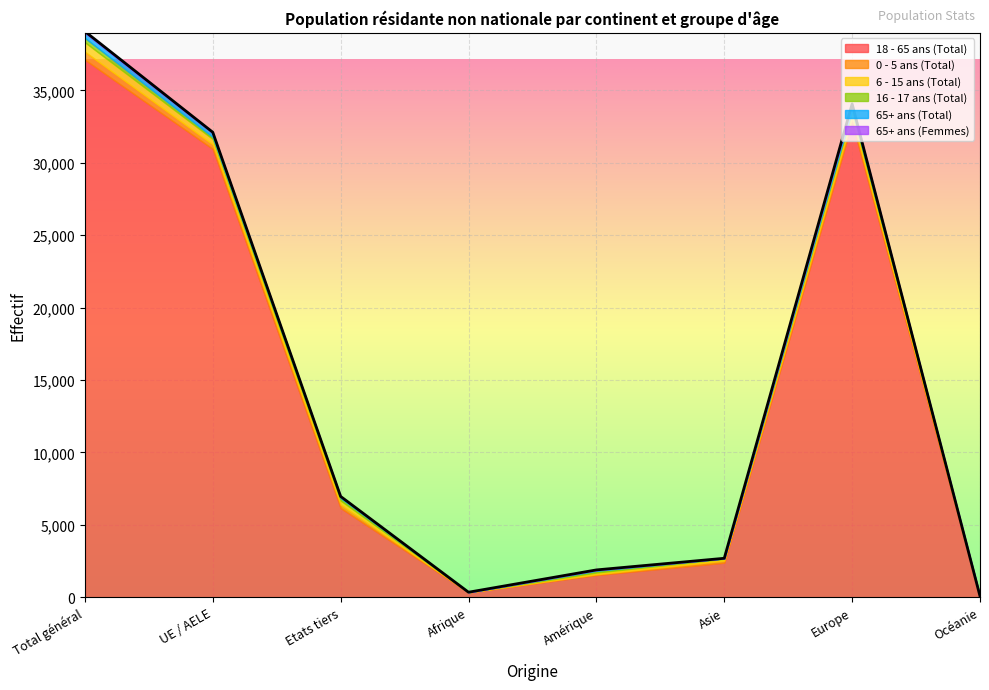

How many interior local valleys does the 6 - 15 ans (Total) series have?

1